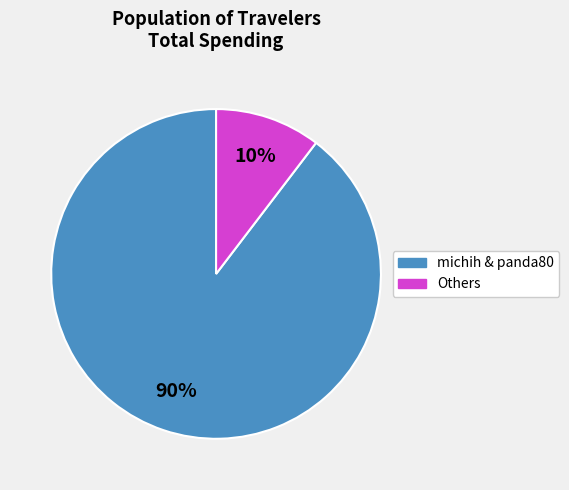

To the nearest percent, what is the average slice percentage?

50%